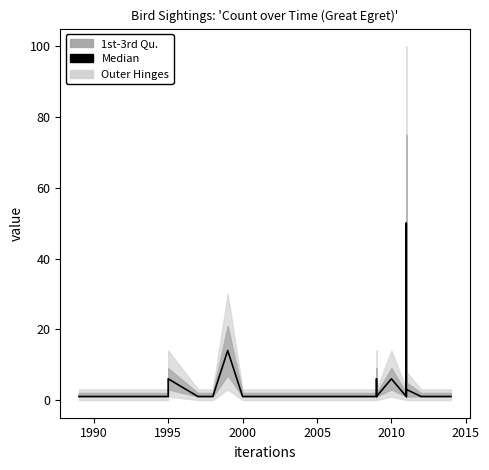

True or false: the data shows 1 at 21.

False